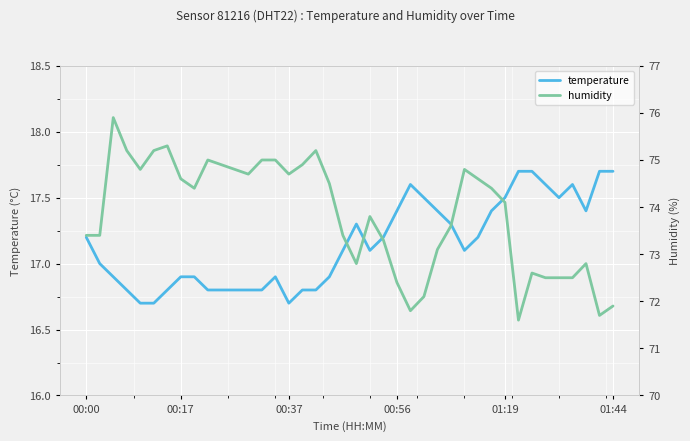

What is the maximum value for temperature?

17.7